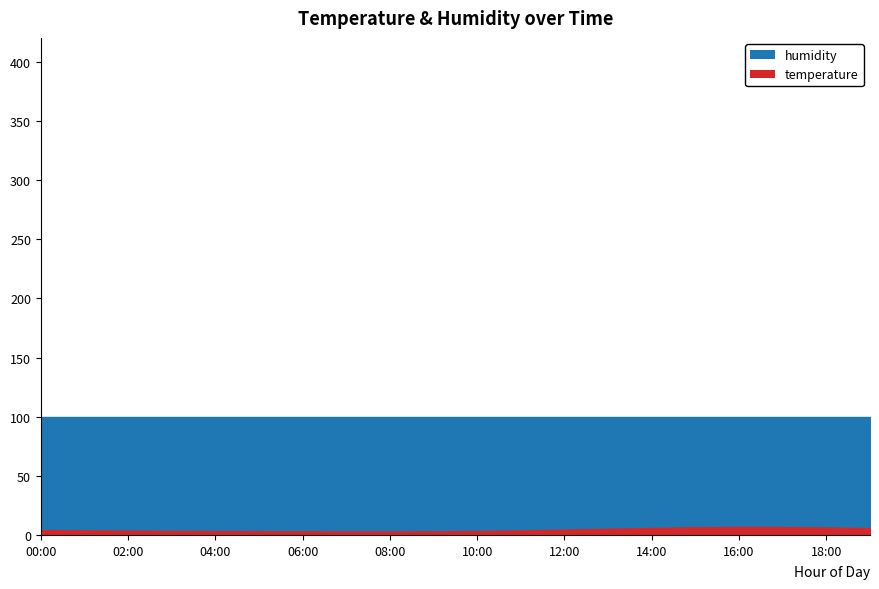

What position from the right is 04:00?

16